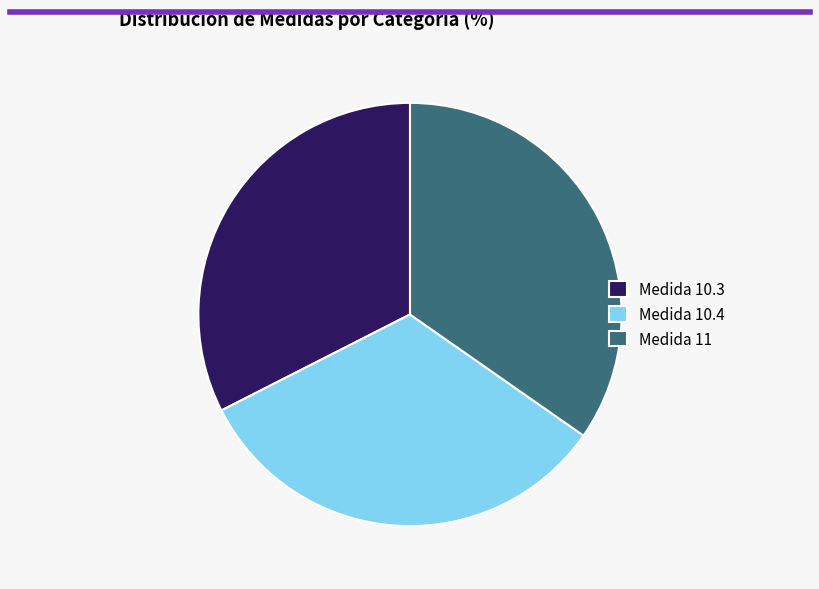

Is there any slice that represents more than half of the pie?

No